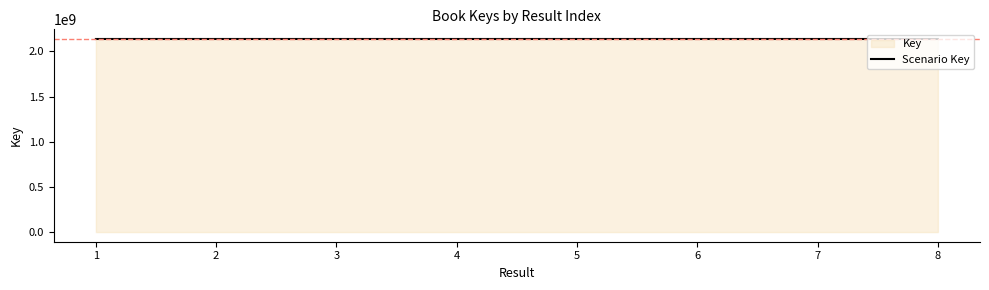

What is the average value?

2137669766